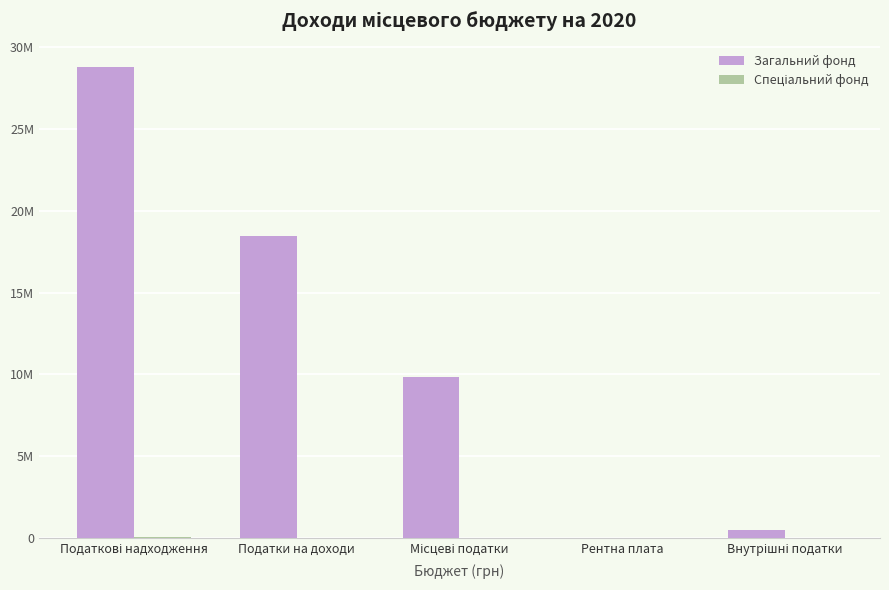

List the series in order of their peak value, highest first.

Загальний фонд, Спеціальний фонд